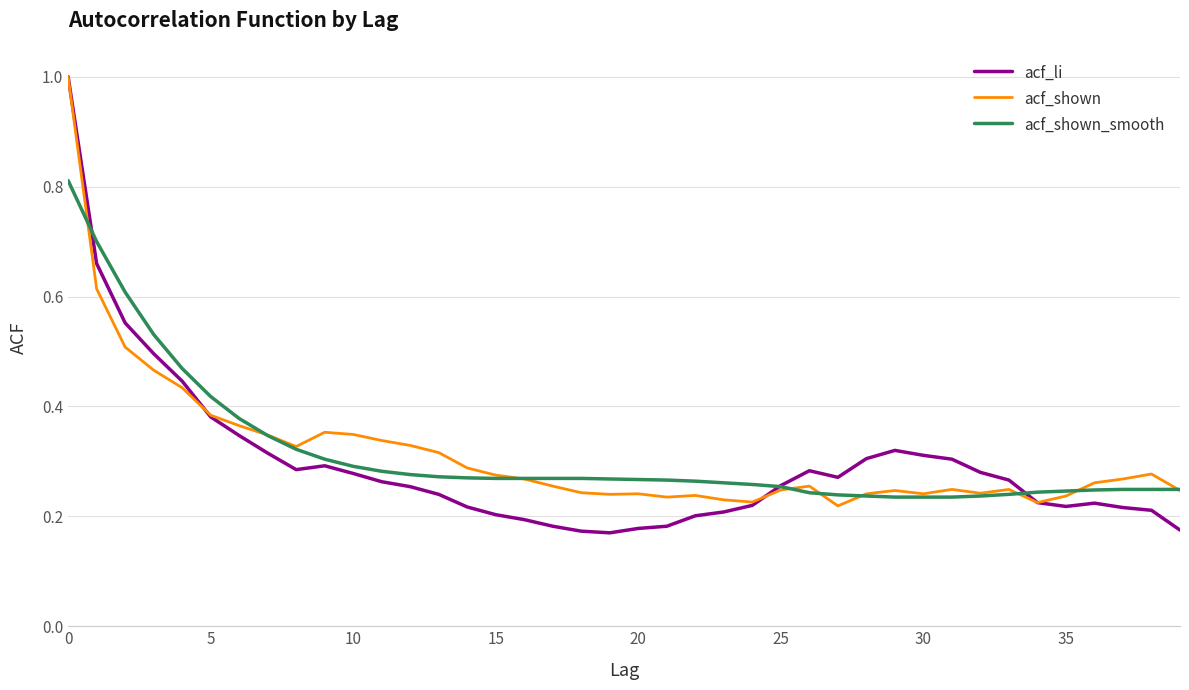

How many series are shown in this chart?

3